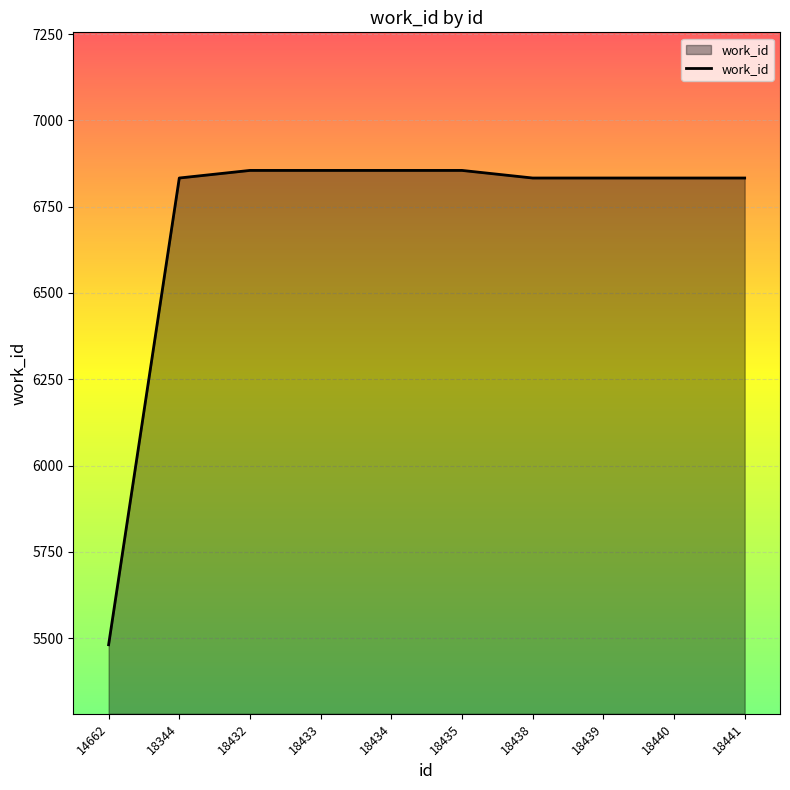

Reading left to right, list all the values displayed in this chart.

5481	6833	6855	6855	6855	6855	6833	6833	6833	6833